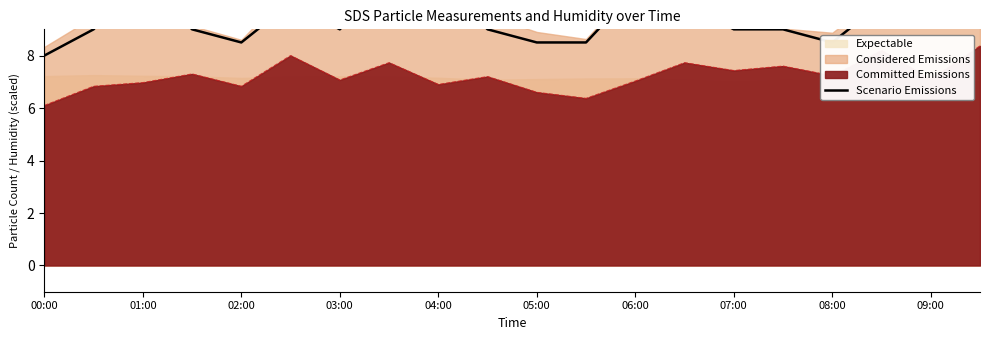

What is the highest value of the Committed Emissions series?

8.4